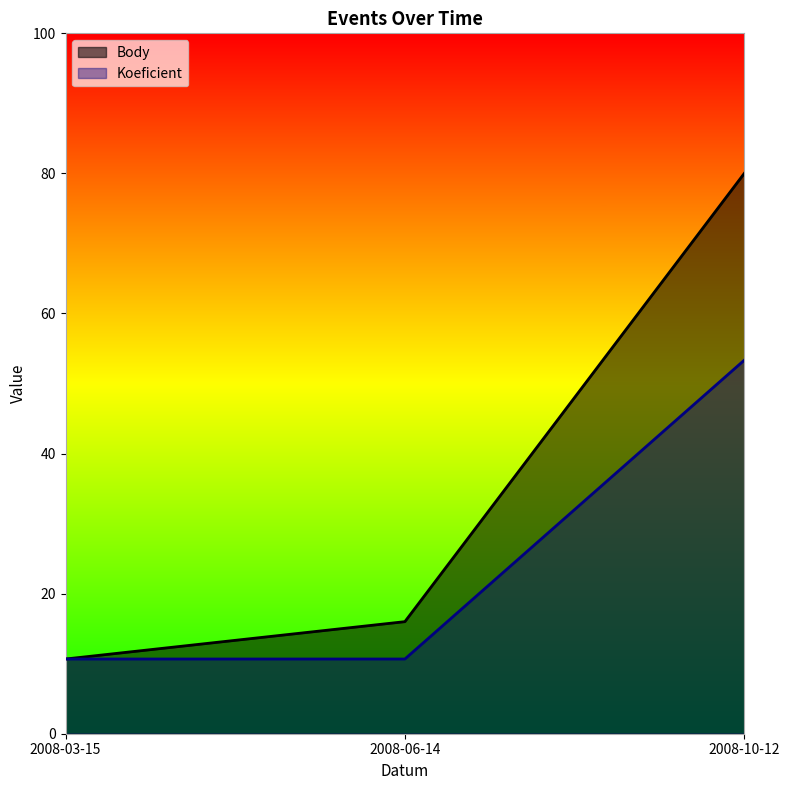

Reading left to right, transcribe all the data shown in this chart.

Body: 2008-03-15=10.7	2008-06-14=16.0	2008-10-12=80.0
Koeficient: 2008-03-15=10.7	2008-06-14=10.7	2008-10-12=53.3